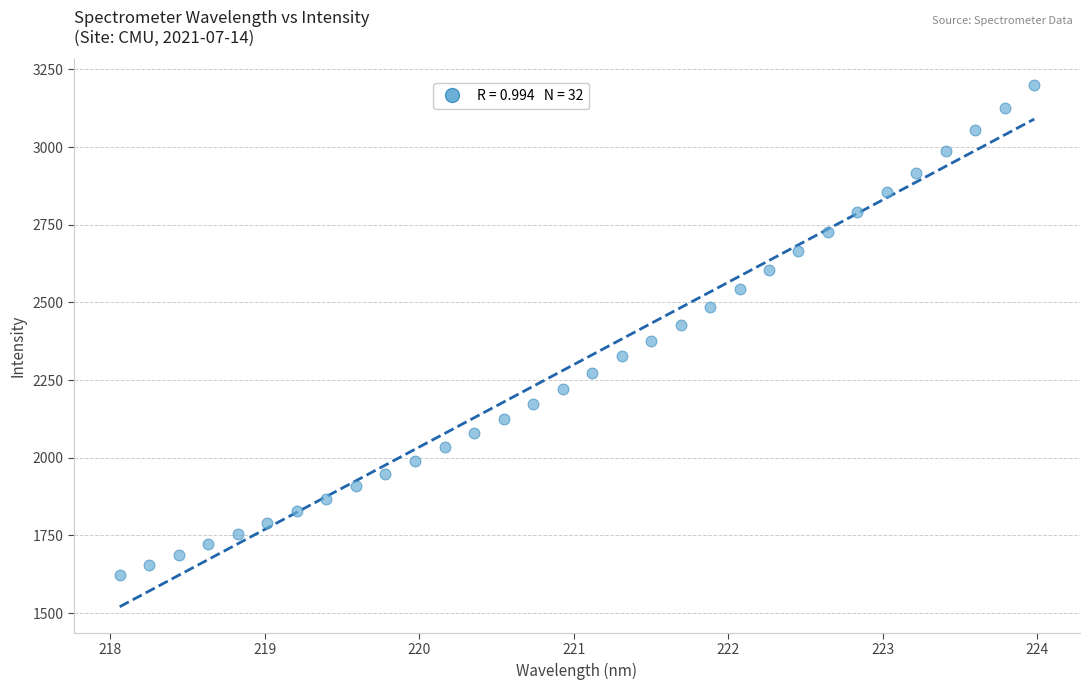

What is the range of Y values (max minus min)?

1575.1